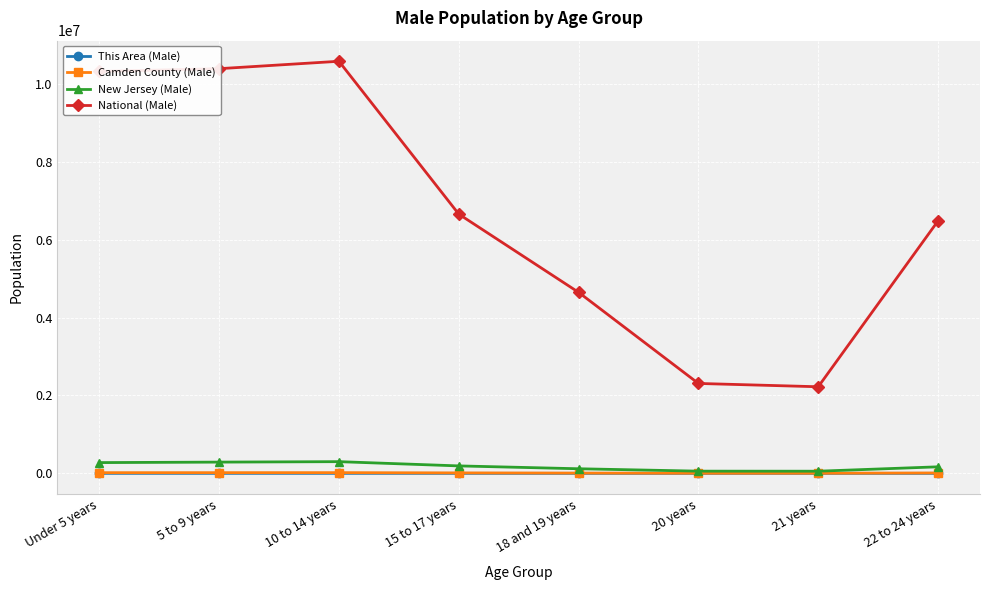

Does the chart have visible grid lines?

Yes